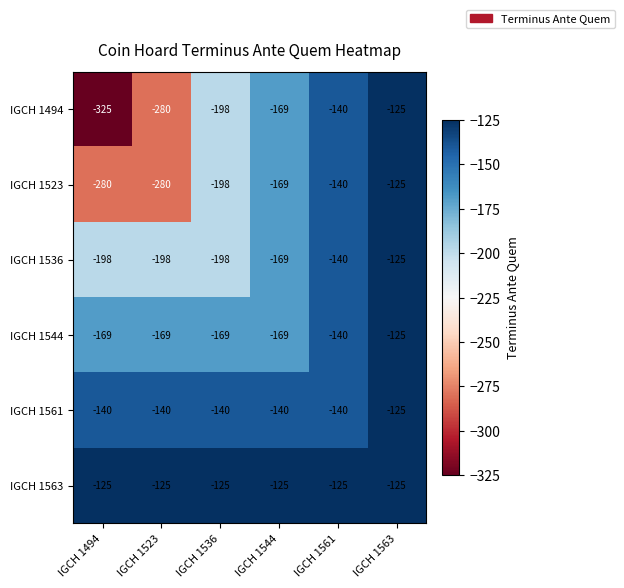

What is the sum of all IGCH 1563 values?

-750